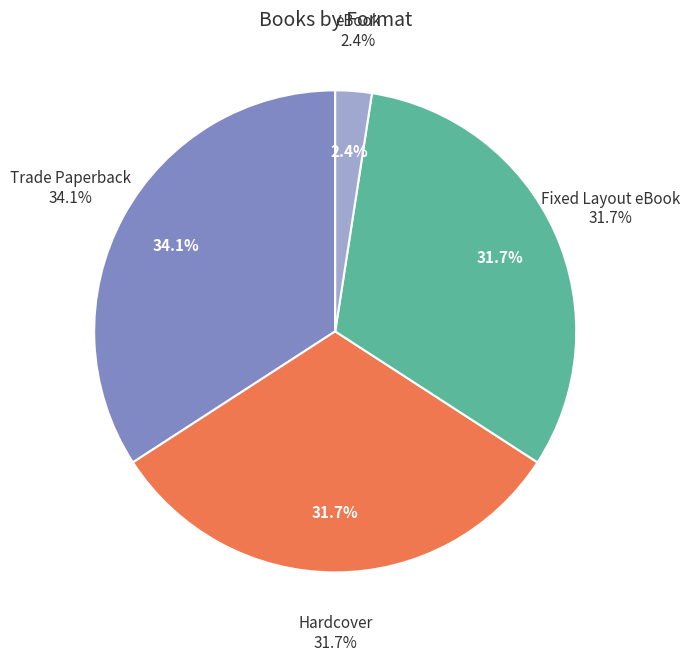

To the nearest percent, what percentage of the pie is Trade Paperback?

34%